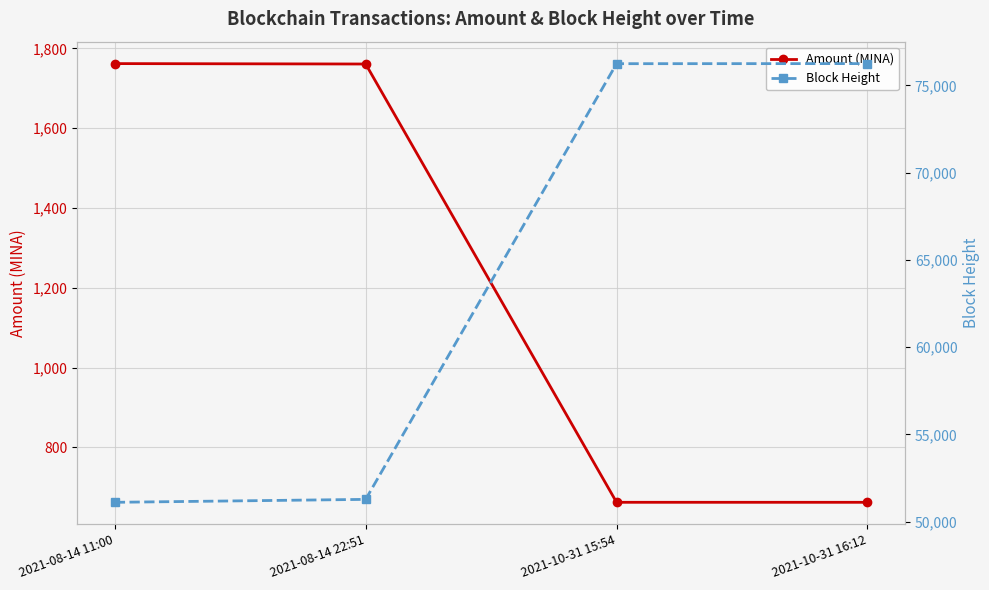

What are all the series names shown in the legend?

Amount (MINA), Block Height